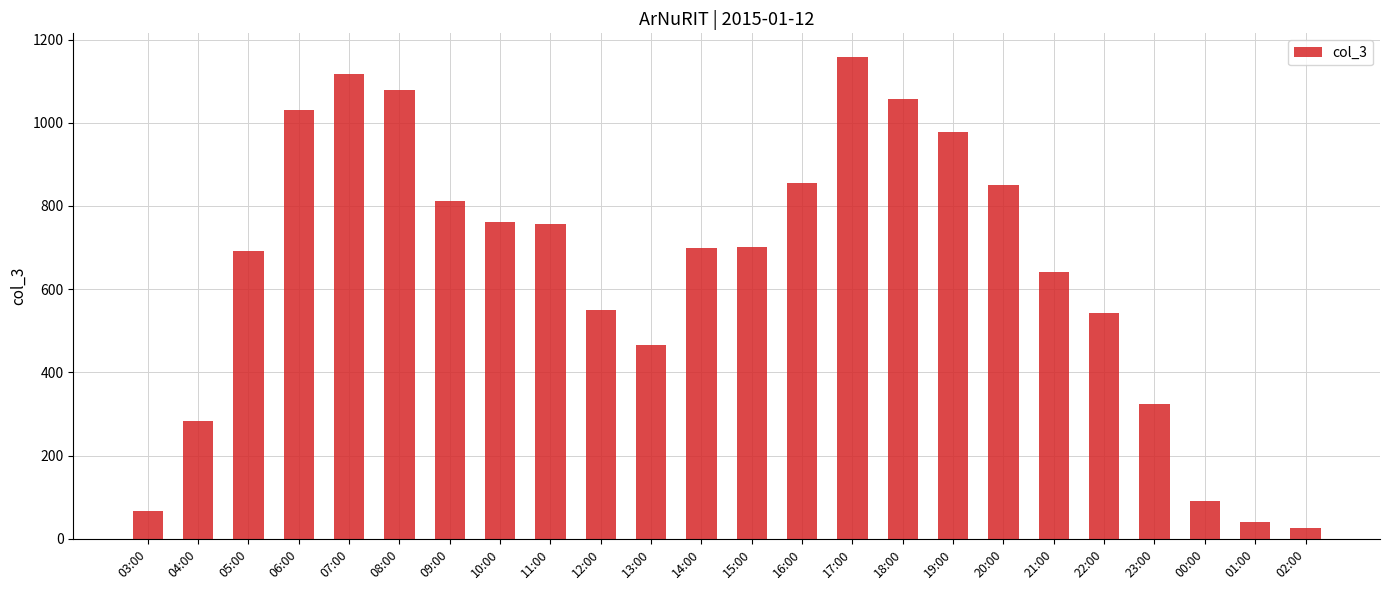

At which category does the chart reach its minimum across all series?

02:00